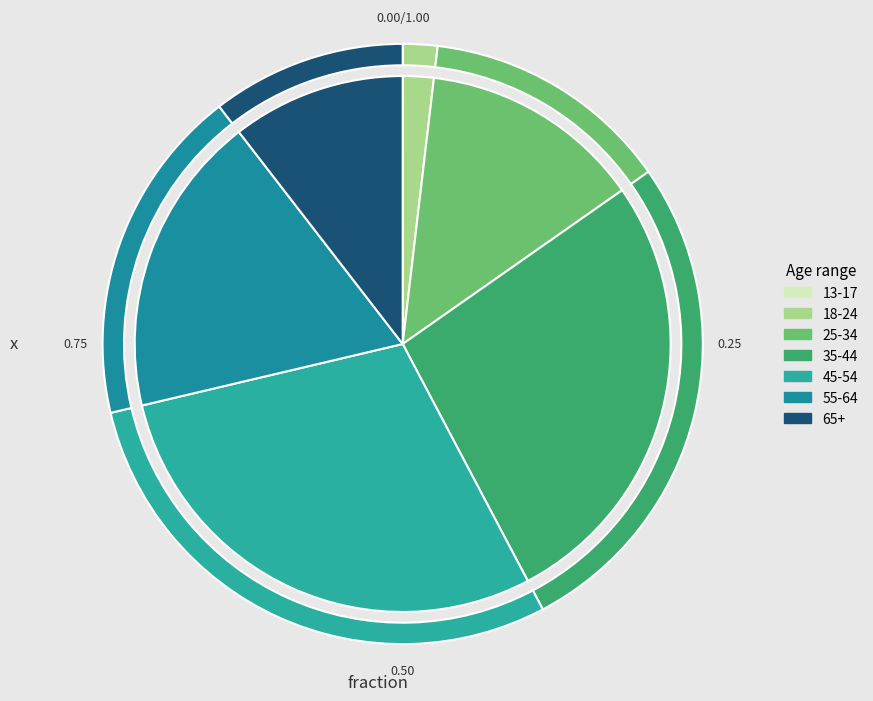

What percentage is the 45-54 slice, to the nearest percent?

29%